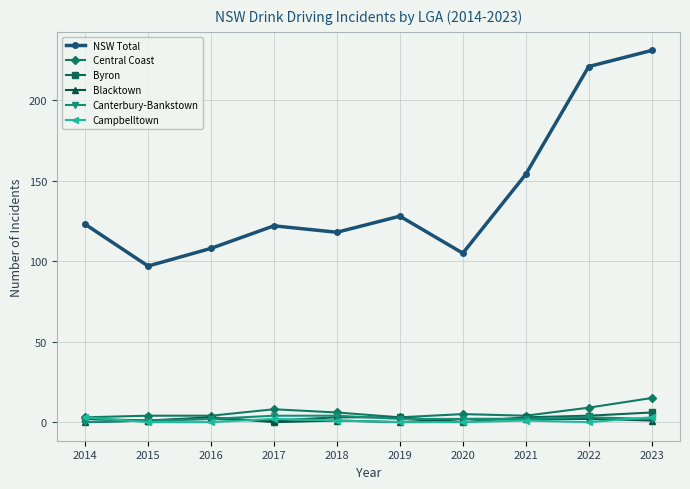

What is the approximate value of Blacktown at 2021?

2